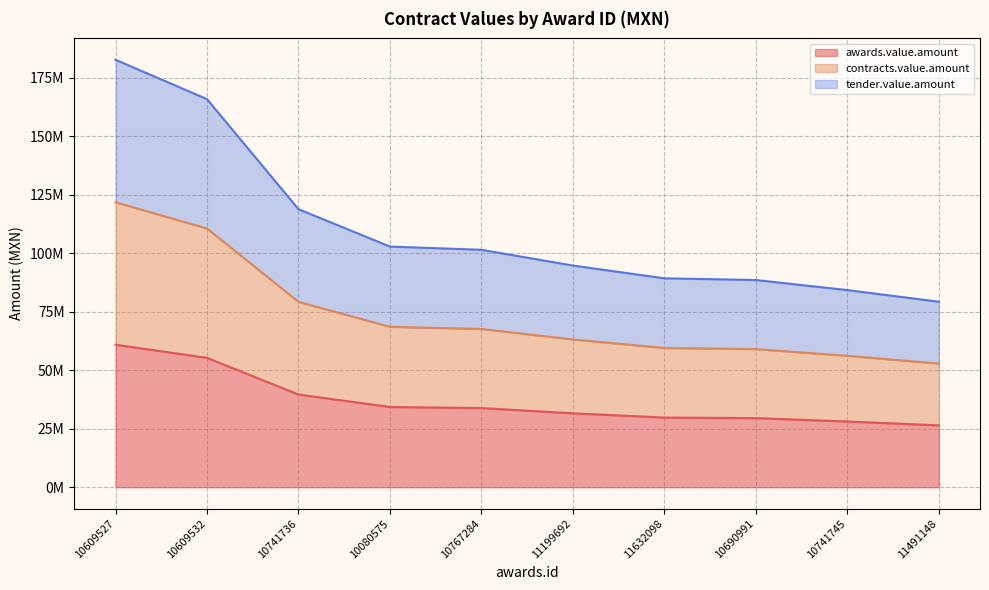

Does the chart have visible grid lines?

Yes